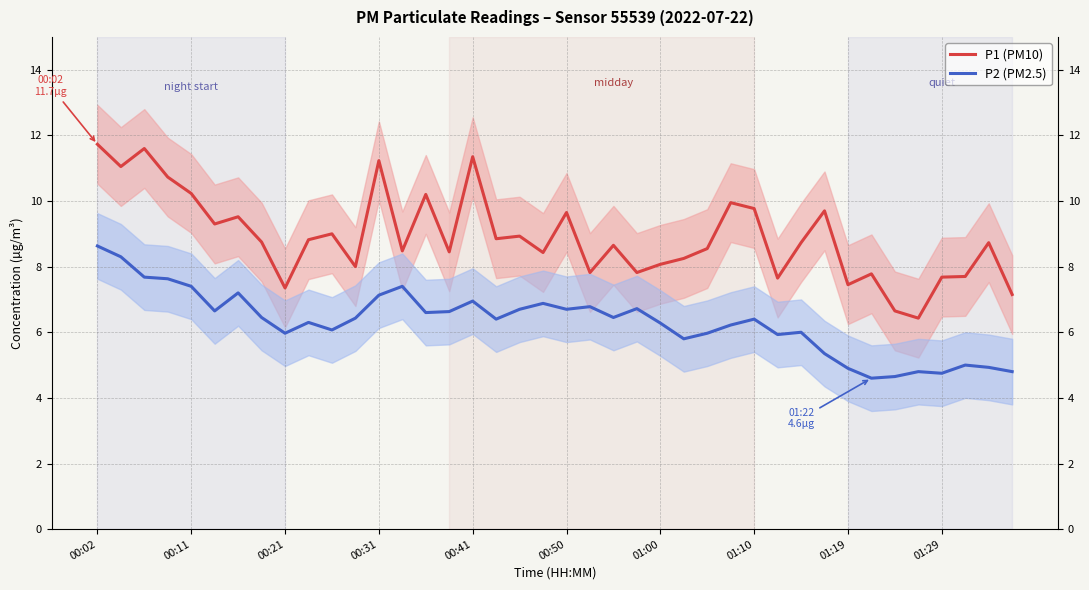

What is the lowest value of the P2 (PM2.5) series?

4.6